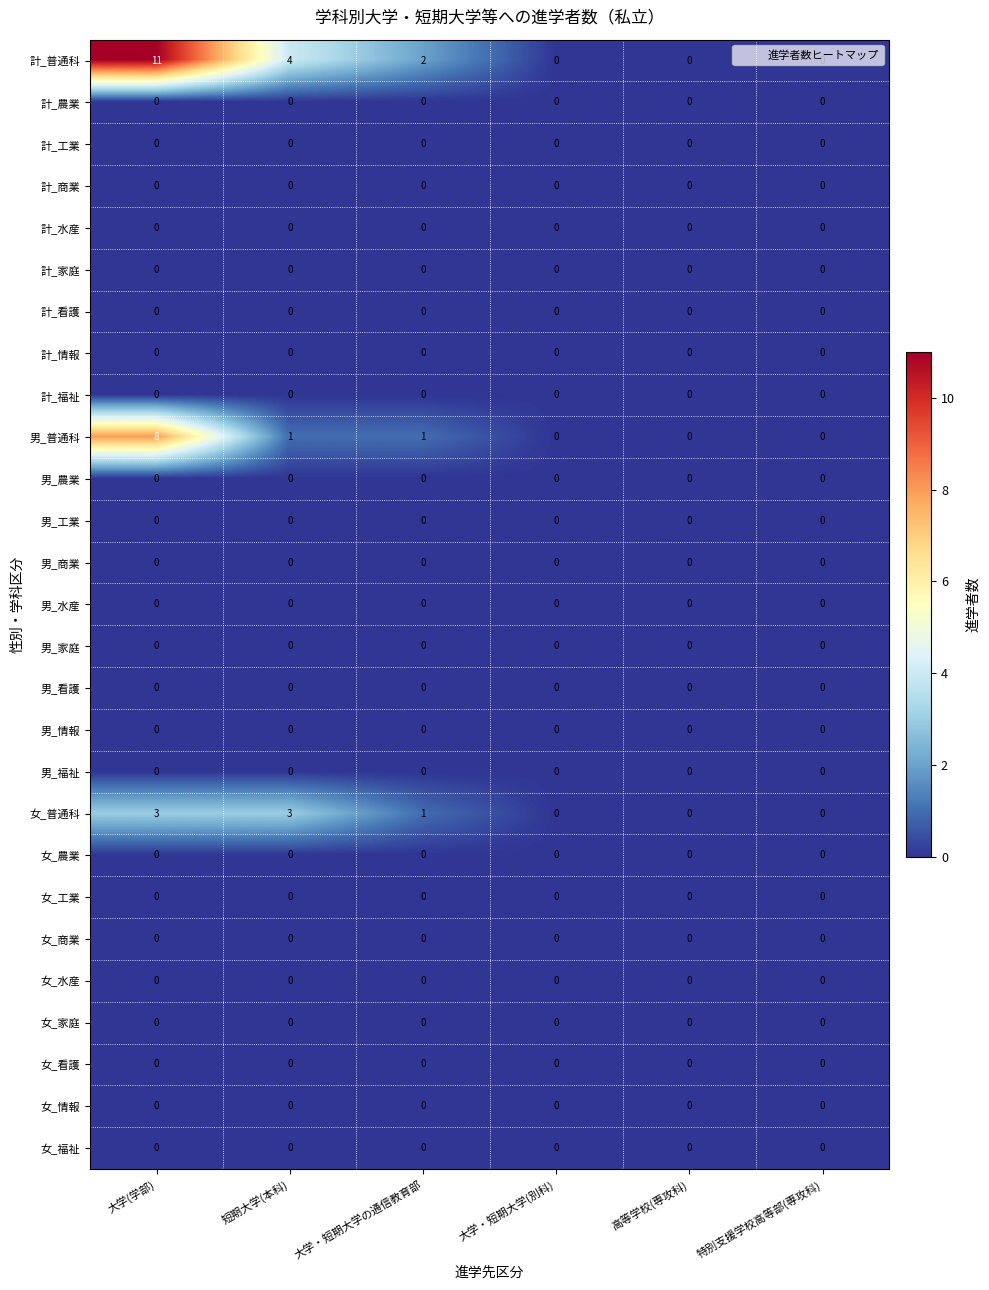

How many categories are shown in the chart?

6